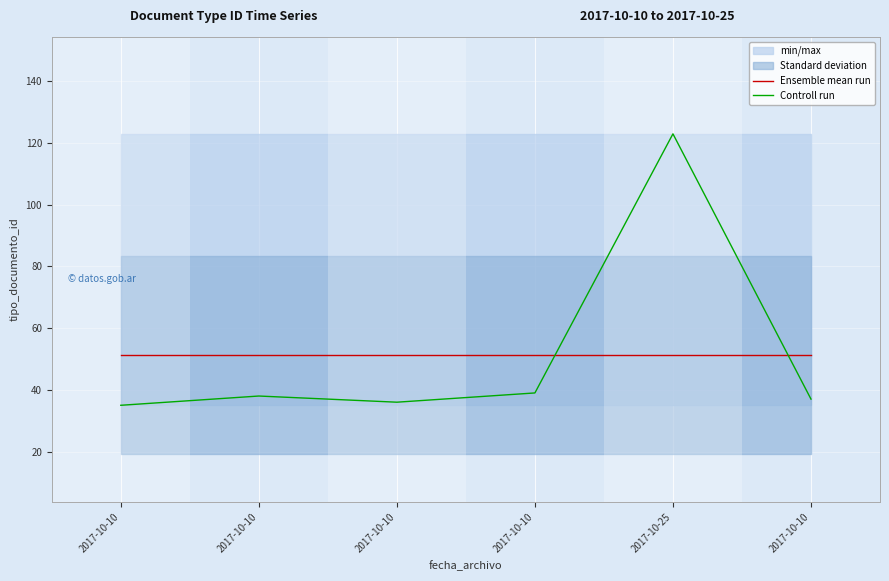

Reading left to right, list all the values displayed in this chart.

Ensemble mean run: 2017-10-10=51.3	2017-10-10=51.3	2017-10-10=51.3	2017-10-10=51.3	2017-10-25=51.3	2017-10-10=51.3
Controll run: 2017-10-10=35.0	2017-10-10=38.0	2017-10-10=36.0	2017-10-10=39.0	2017-10-25=123.0	2017-10-10=37.0